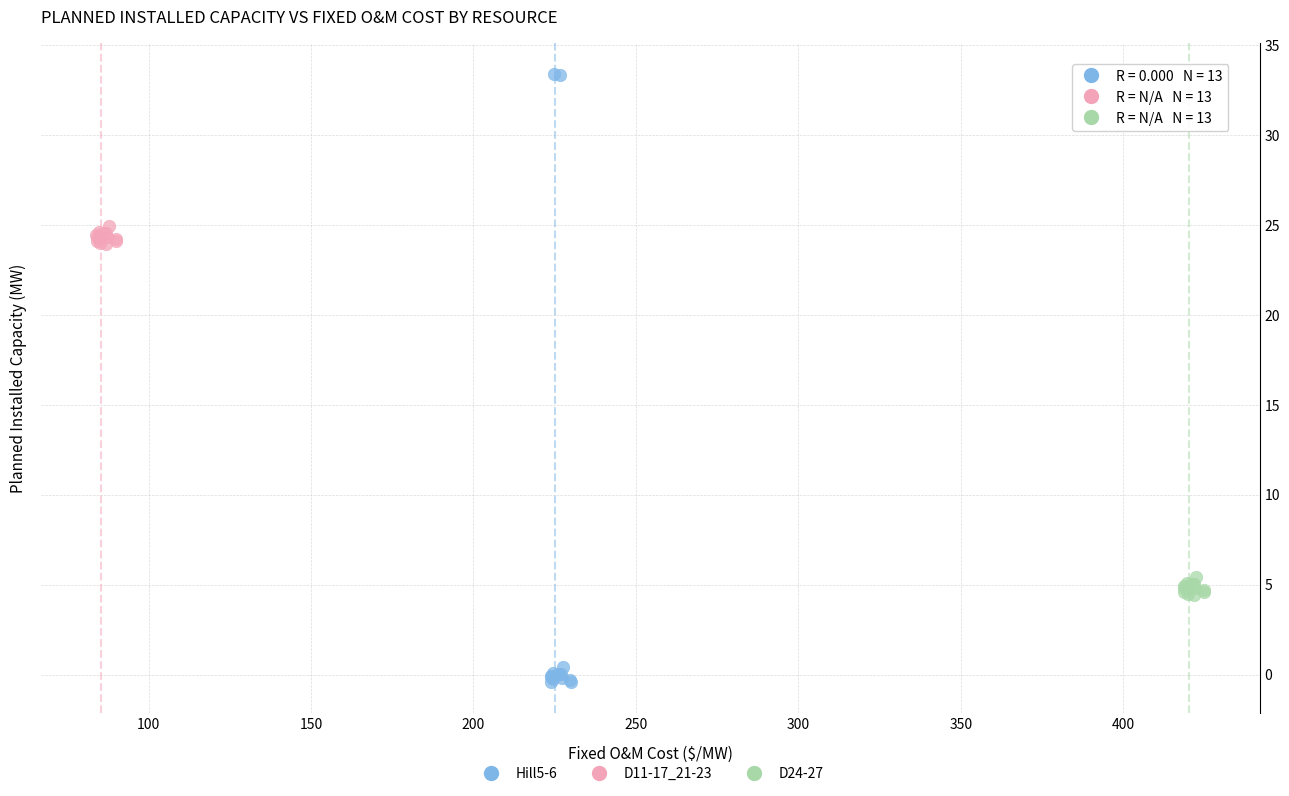

Which series contains the lowest Y value?

Hill5-6